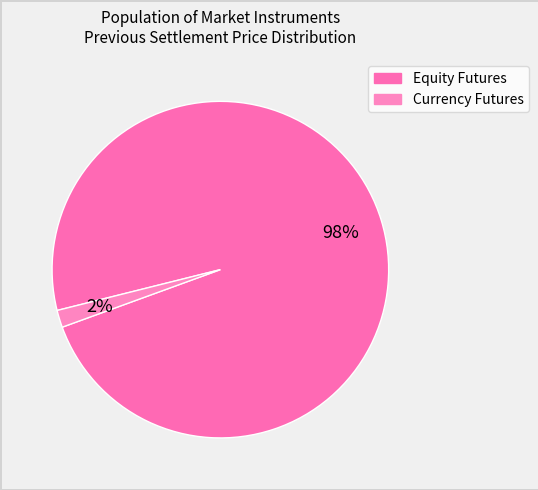

How many slices are in this pie chart?

2